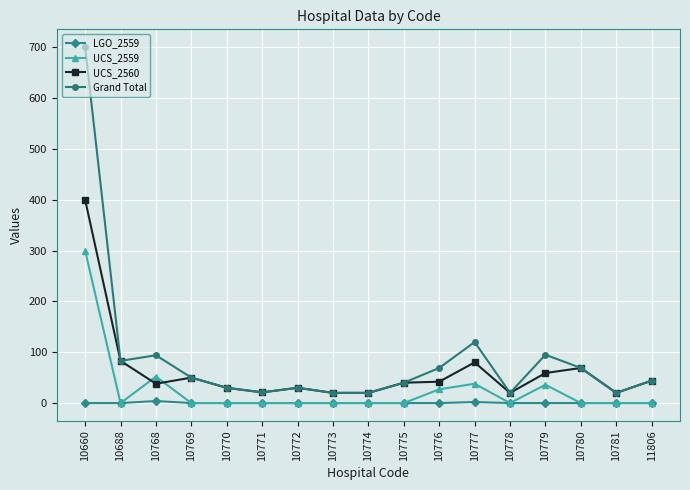

What is the value of the UCS_2559 point at the 12th from the left?

38